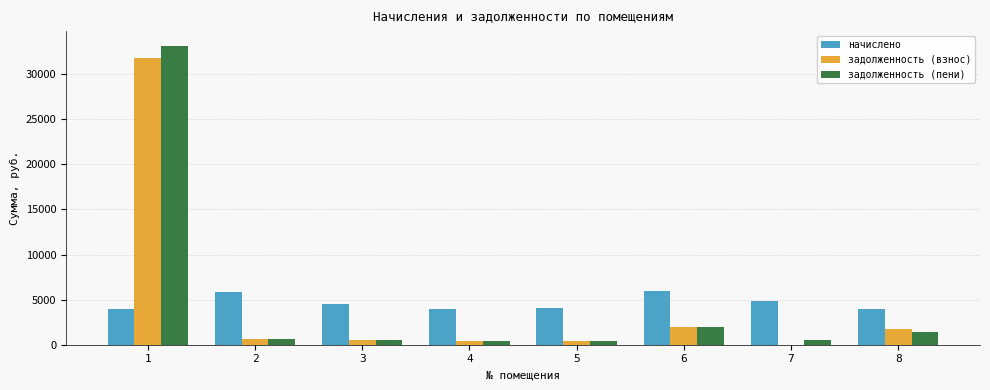

How many distinct data groups are displayed?

3